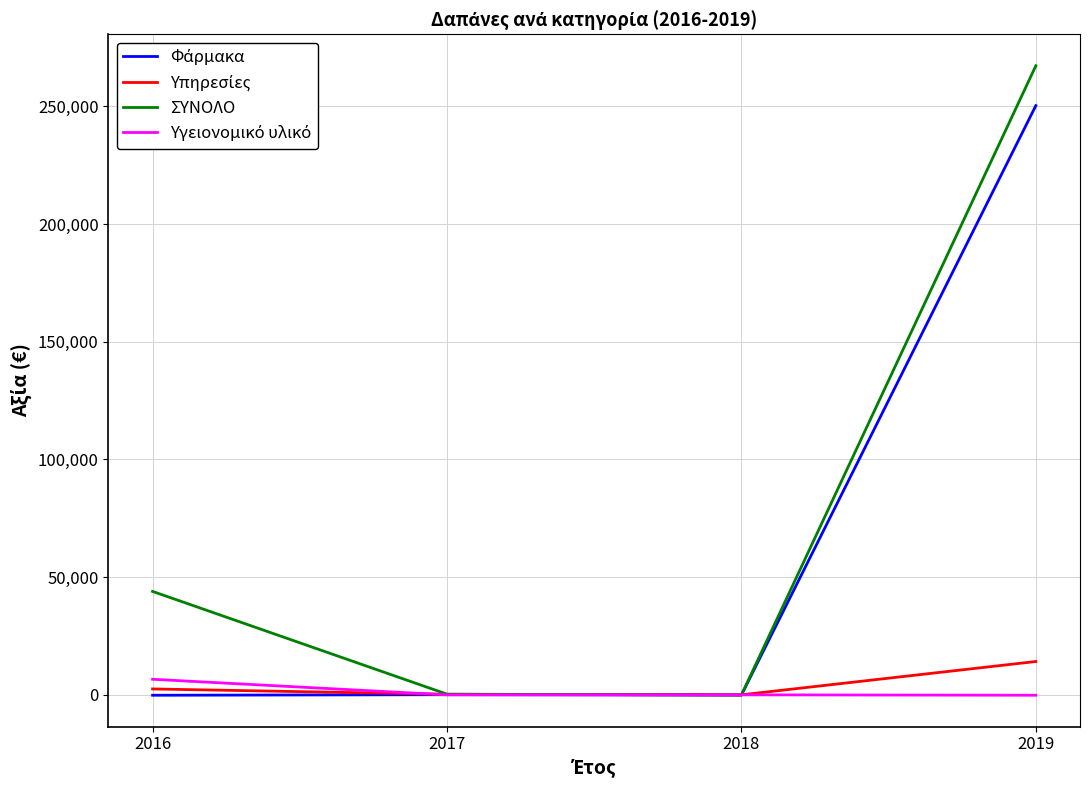

Which series has the largest total across all categories?

ΣΥΝΟΛΟ